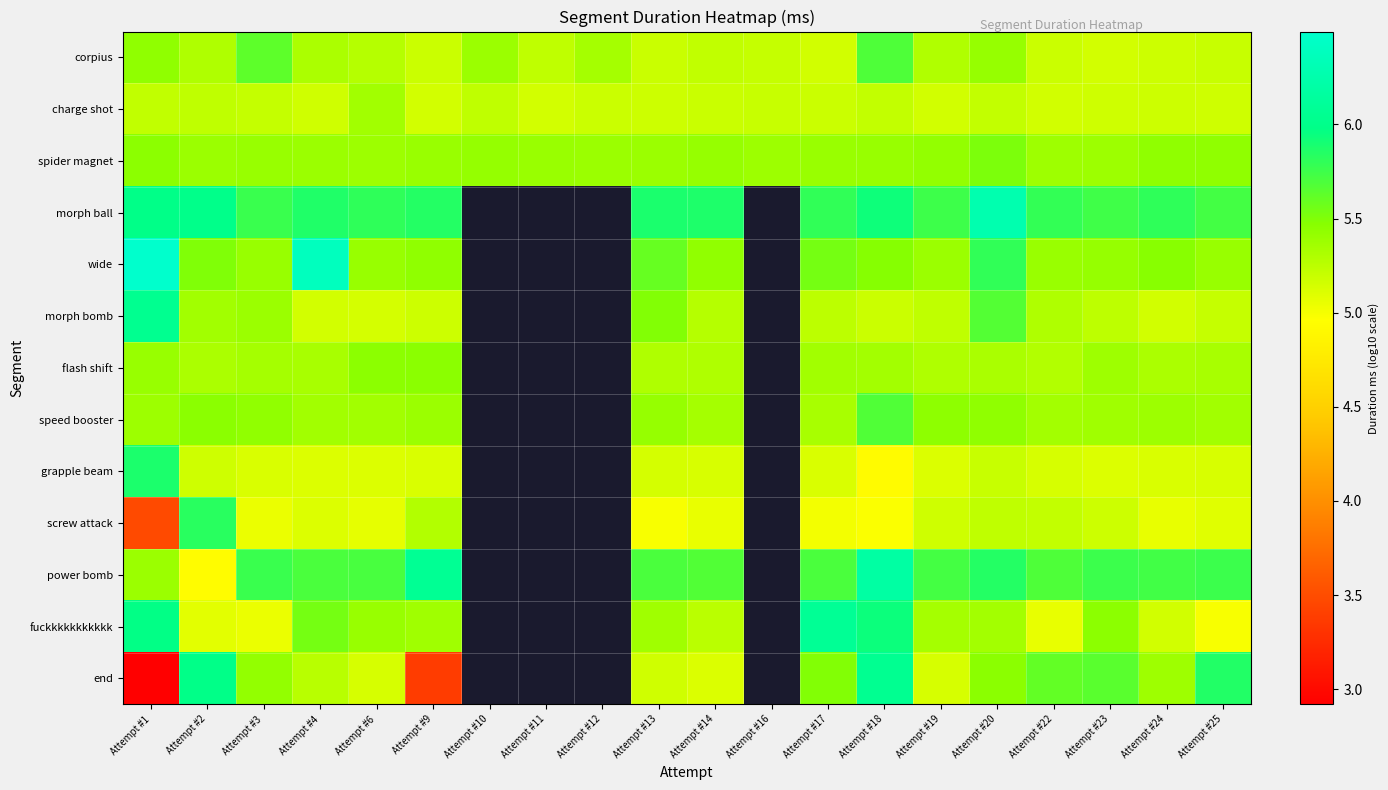

At Attempt #4, list the series in order from smallest to largest.

grapple beam, screw attack, morph bomb, charge shot, end, corpius, flash shift, speed booster, spider magnet, fuckkkkkkkkkkk, power bomb, morph ball, wide